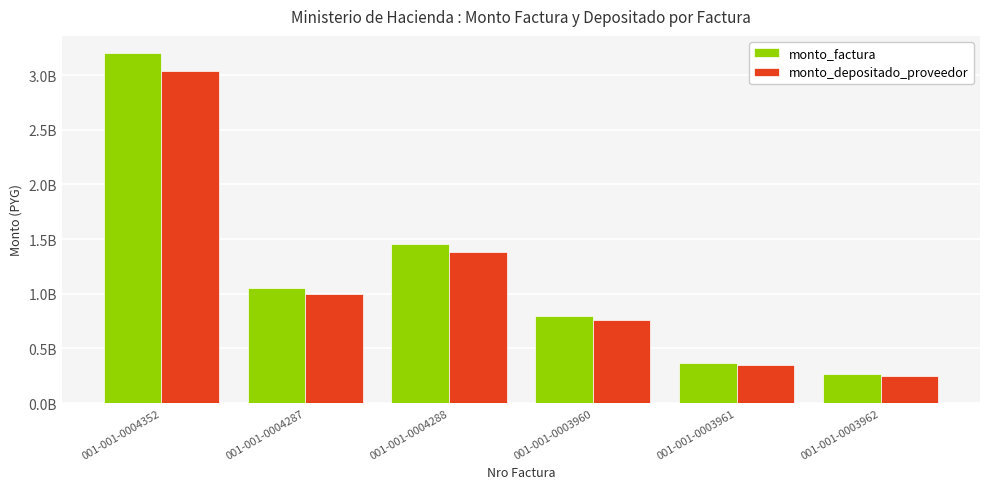

At which label does monto_factura reach its peak?

001-001-0004352